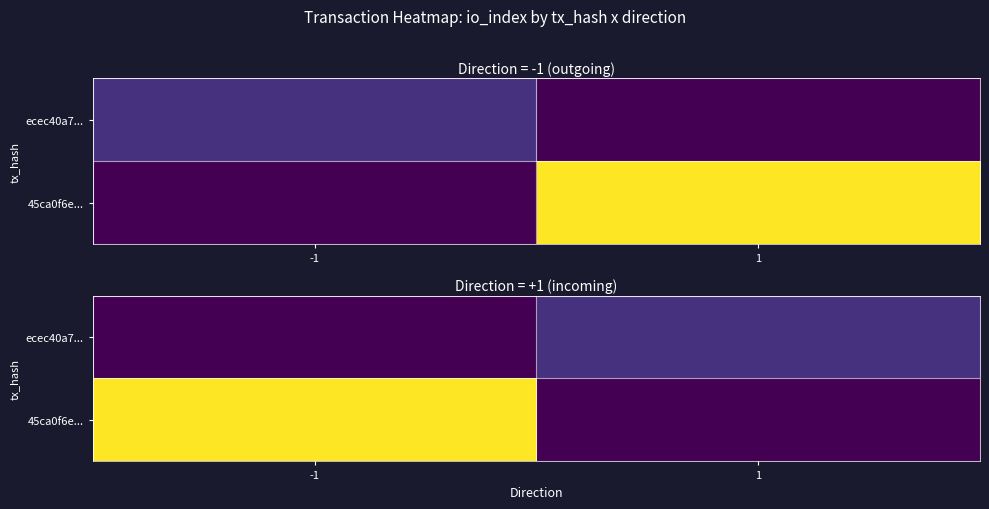

How many data points in 45ca0f6e... are less than 7?

1